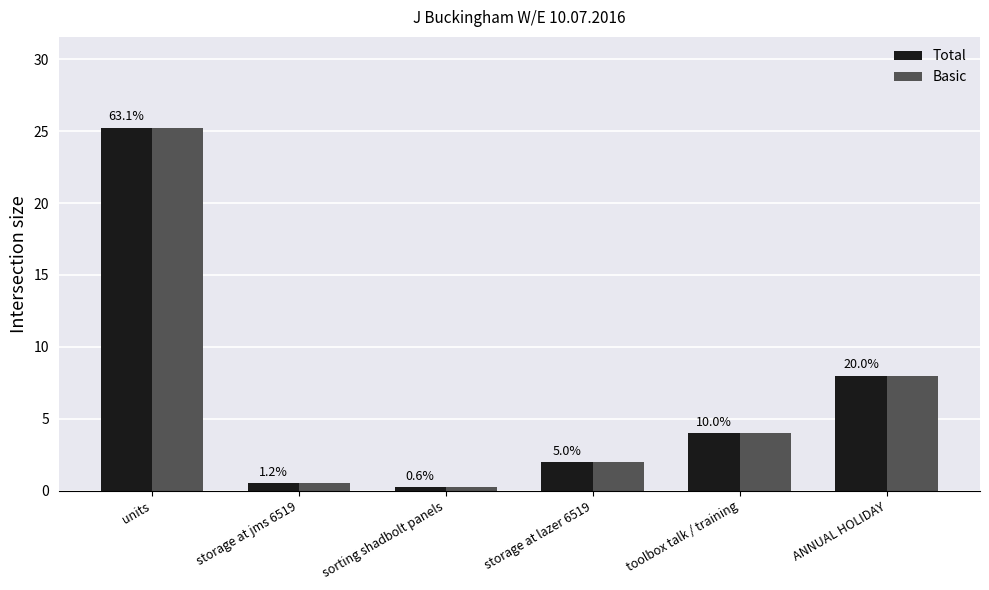

What position from the left is sorting shadbolt panels?

3